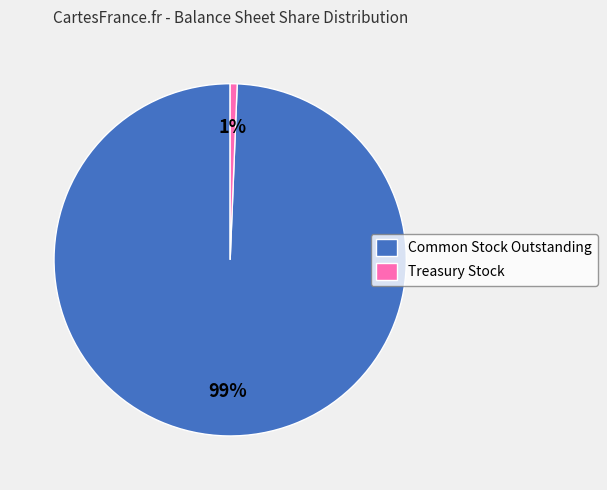

What percentage is the Treasury Stock slice, to the nearest percent?

1%